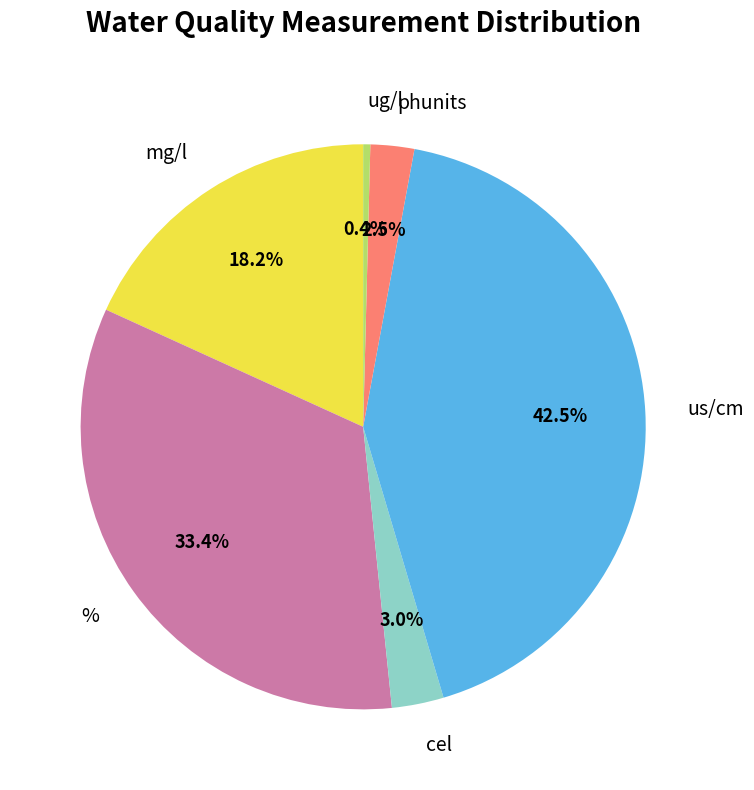

Do phunits and ug/l together represent more than half of the pie?

No